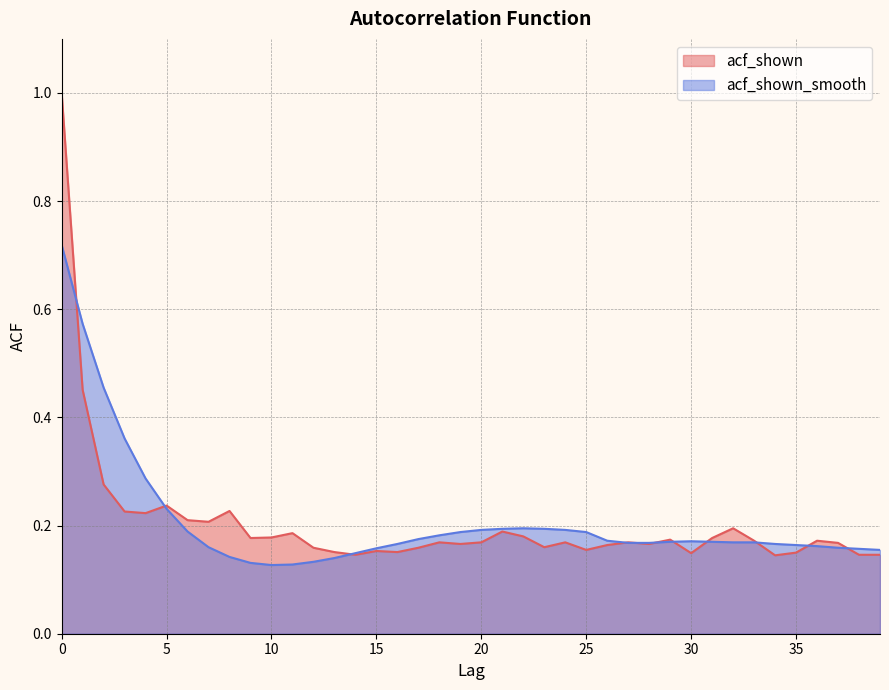

What is the maximum value for acf_shown_smooth?

0.7